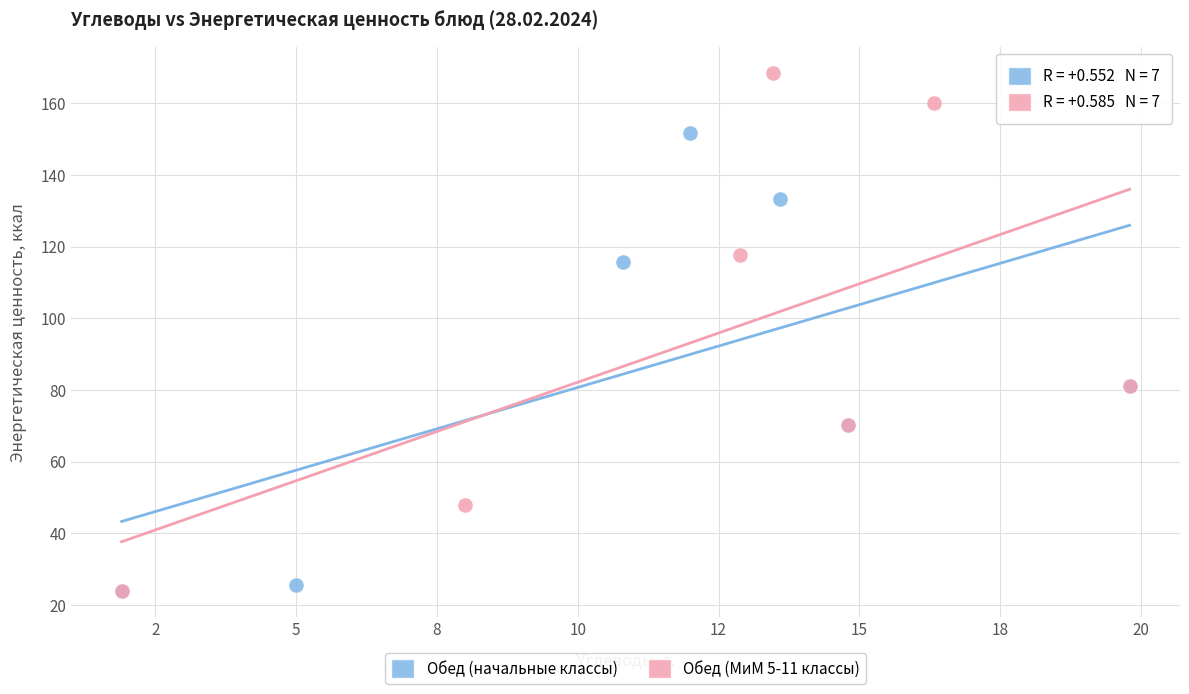

Which series contains the highest Y value?

Обед (МиМ 5-11 классы)